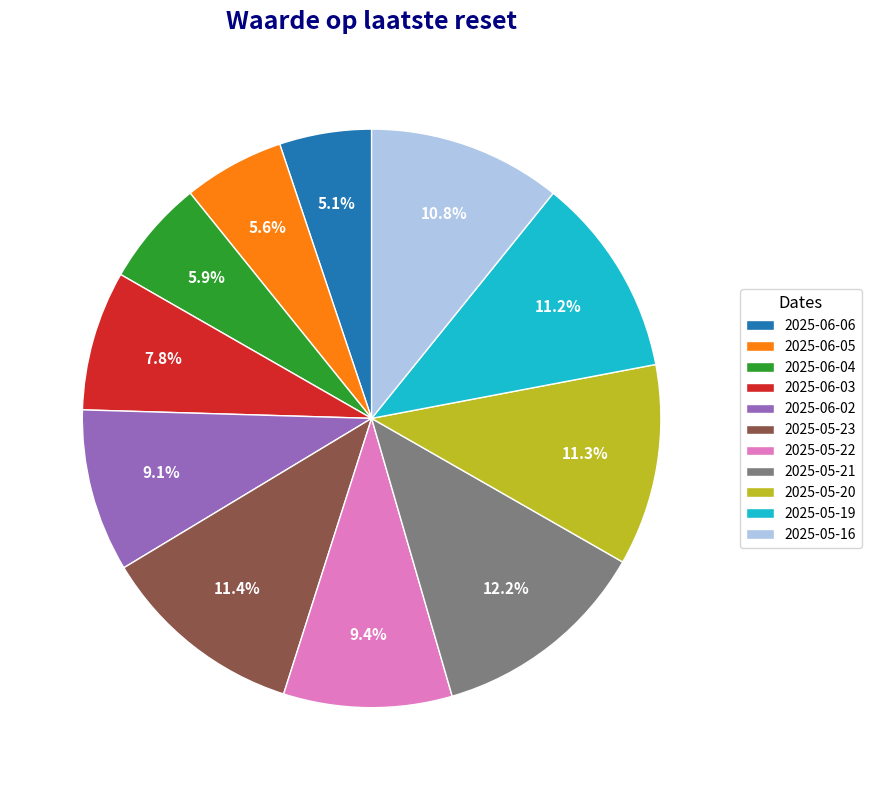

Which slice is the largest?

2025-05-21